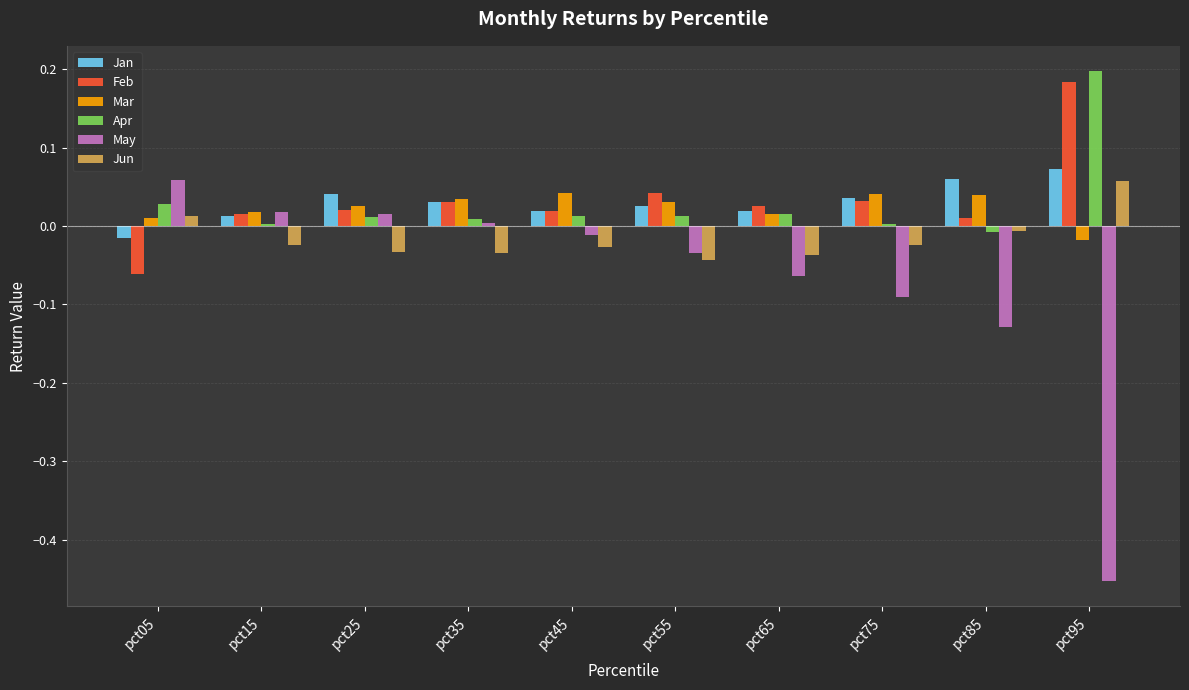

Is the value of May at pct95 greater than the value of Jan at pct15?

No